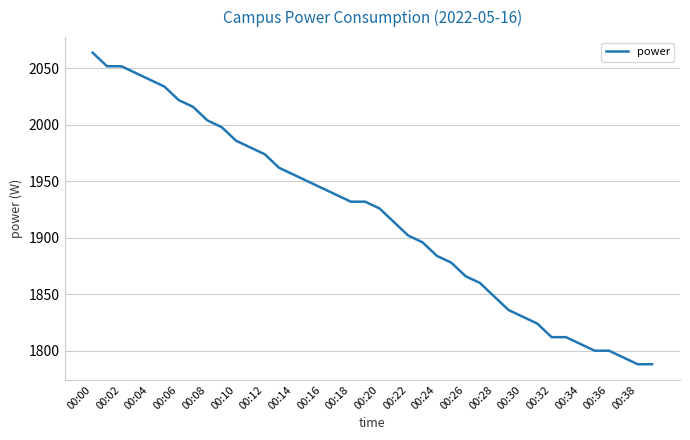

What is the average value?

1919